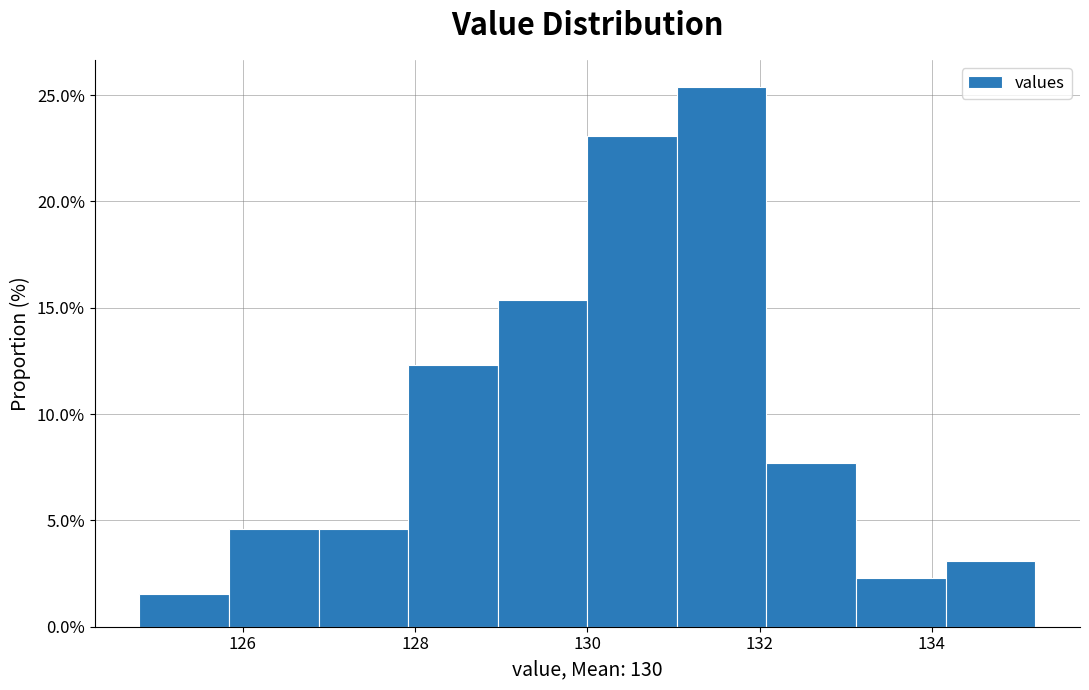

Reading left to right, transcribe this chart: for each bar, give the range it covers on the x-axis and its height. Neither the bar edges nor the heights are printed on the chart, so give them approximately, as read against the axes.

124.80 to 125.84: 1.5
125.84 to 126.88: 4.5
126.88 to 127.92: 4.5
127.92 to 128.96: 12.5
128.96 to 130.00: 15.5
130.00 to 131.04: 23.0
131.04 to 132.08: 25.5
132.08 to 133.12: 7.5
133.12 to 134.16: 2.5
134.16 to 135.20: 3.0